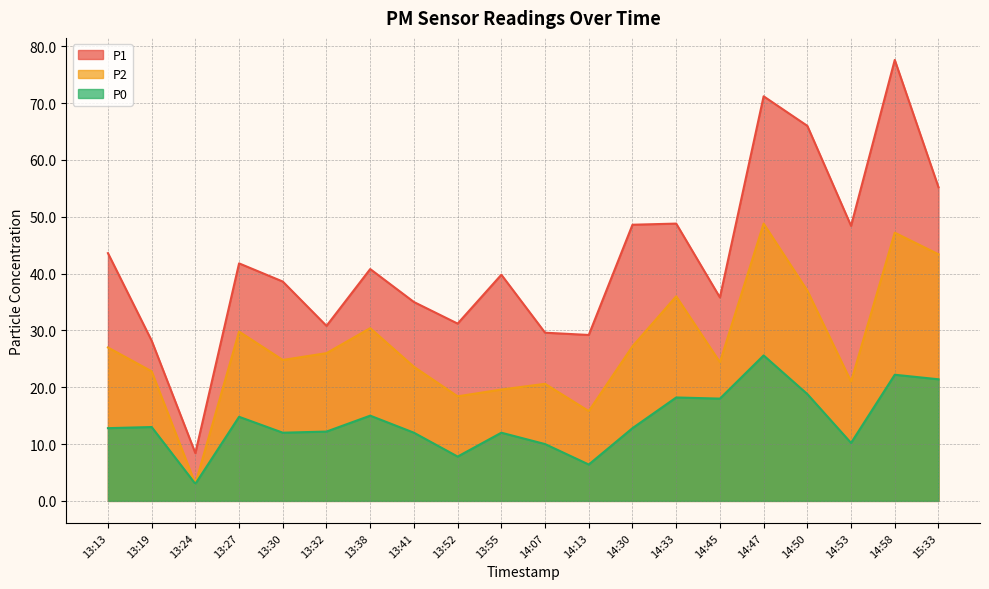

What is the difference between the P0 values at 13:24 and 14:13?

3.4